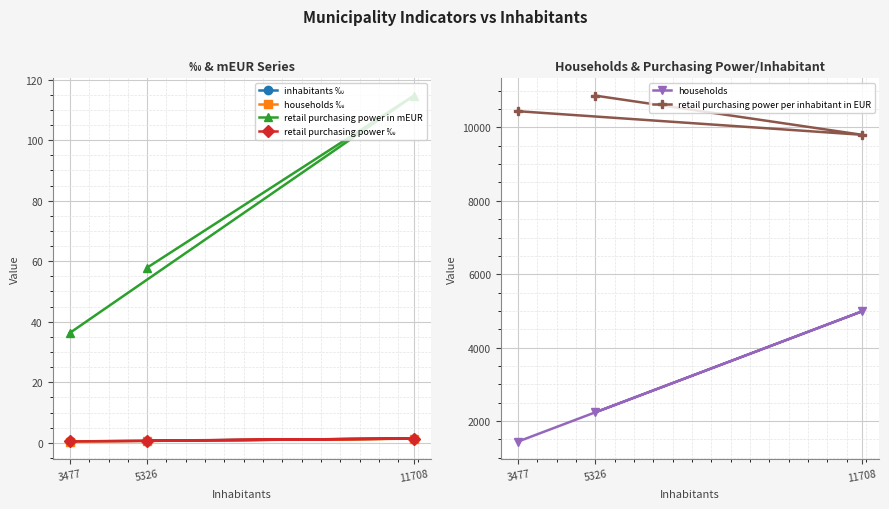

How many lines are shown in the chart?

6